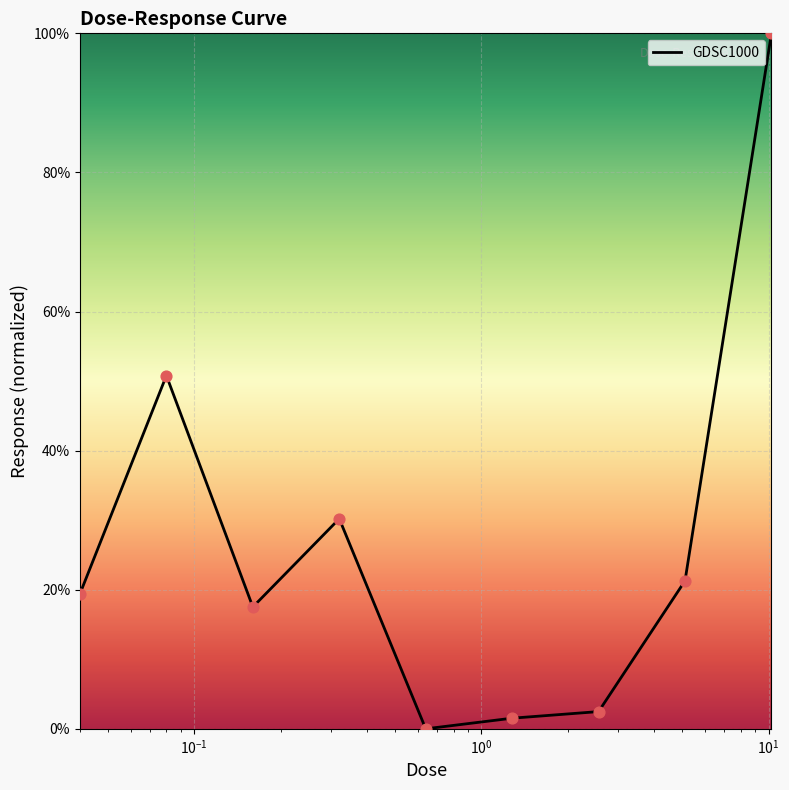

What is the difference between the maximum and minimum values?

100.0